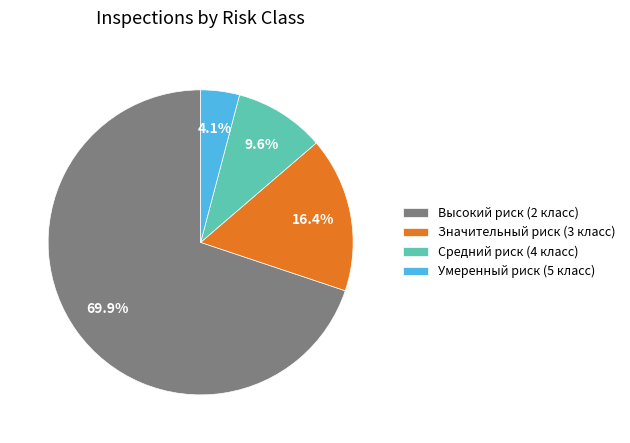

What percentage do Умеренный риск (5 класс) and Значительный риск (3 класс) together represent?

20.5%